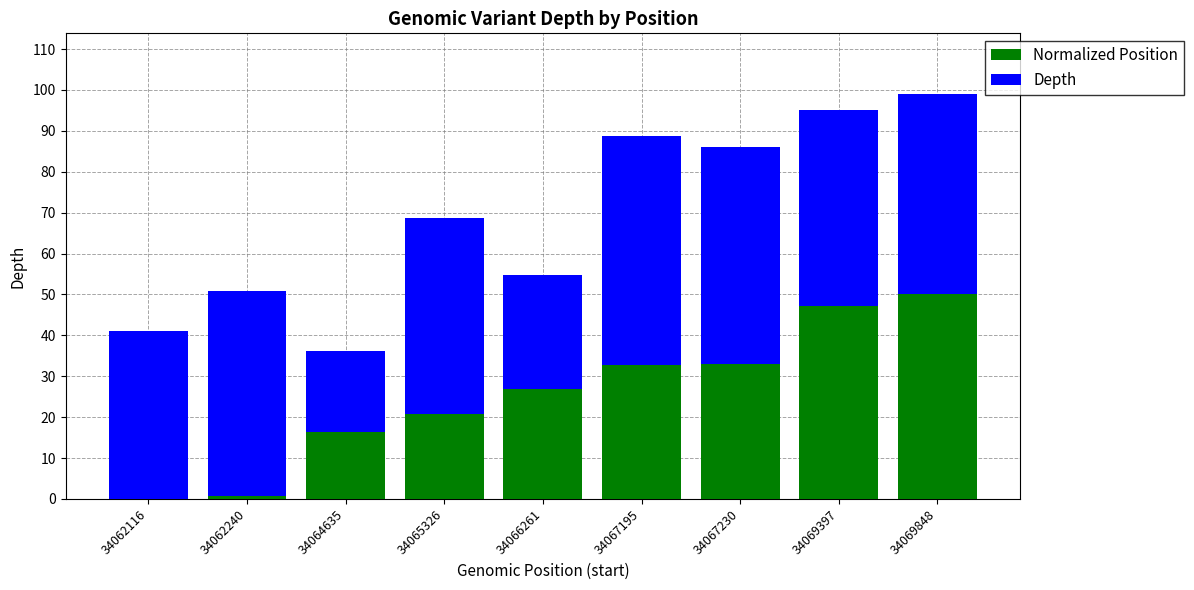

At which category is the sum across all series the highest?

34069848